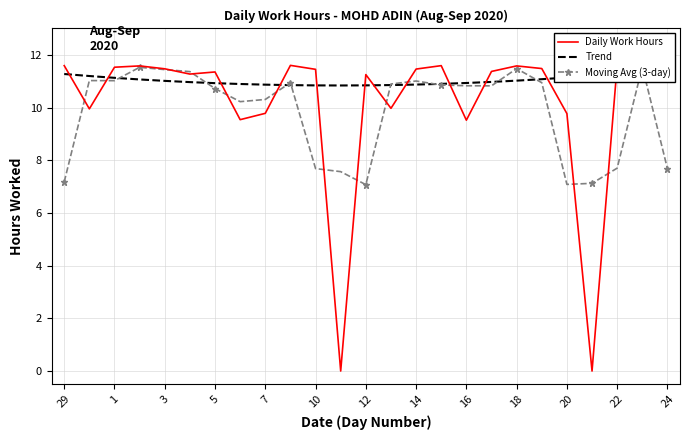

List the series in order of their peak value, highest first.

Daily Work Hours, Moving Avg (3-day), Trend